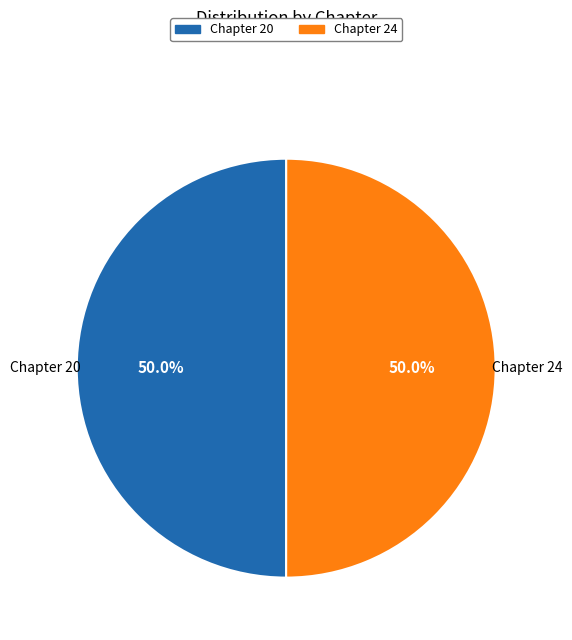

What is the ratio of the value at Chapter 20 to the value at Chapter 24?

1.0